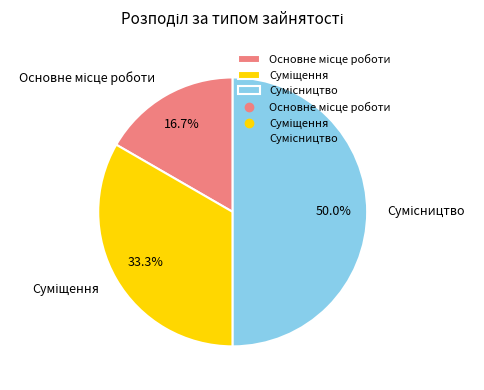

Approximately how many times larger is the value at Основне місце роботи compared to Сумісництво?

0.3